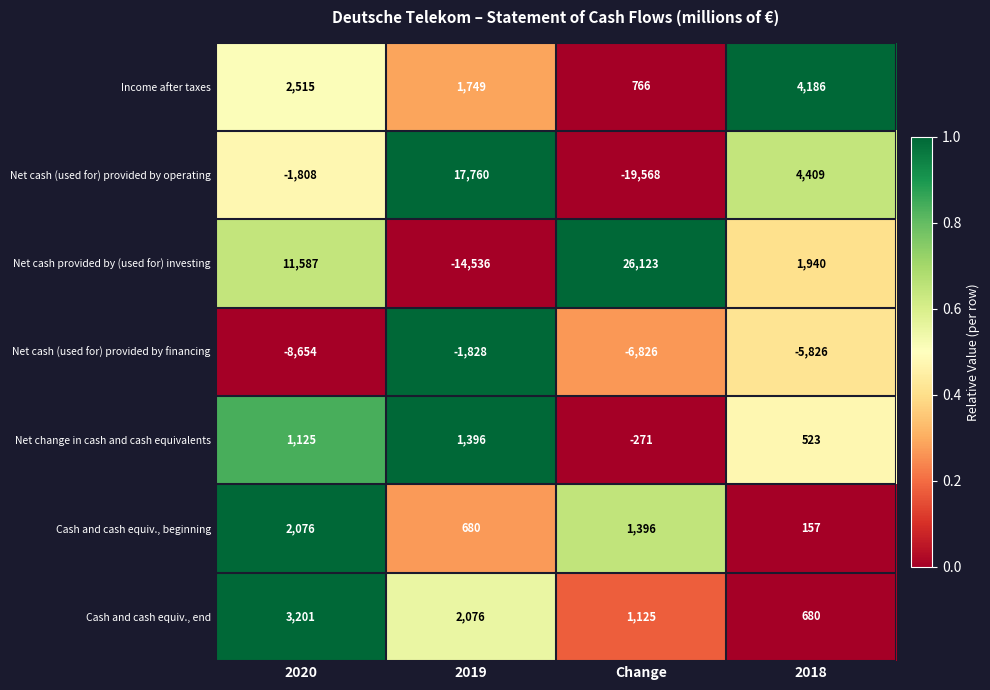

Between 2019 and 2018, which series saw the biggest shift?

Net cash provided by (used for) investing